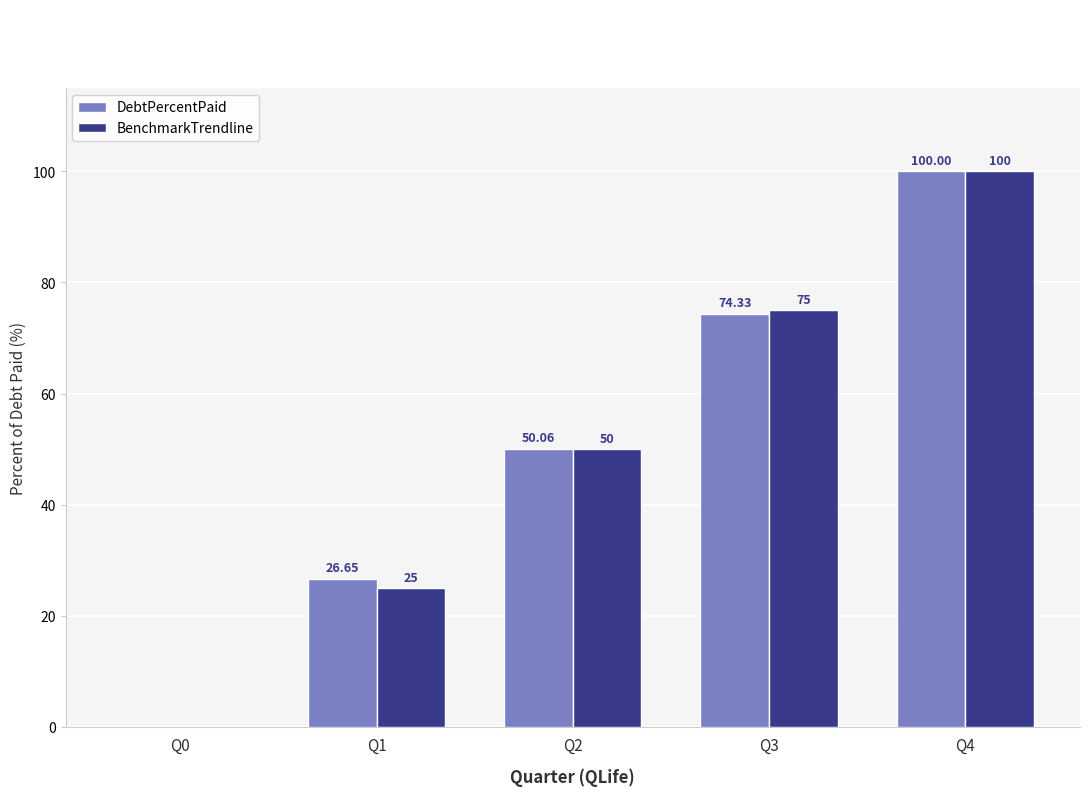

Between Q0 and Q2, which series saw the biggest shift?

DebtPercentPaid